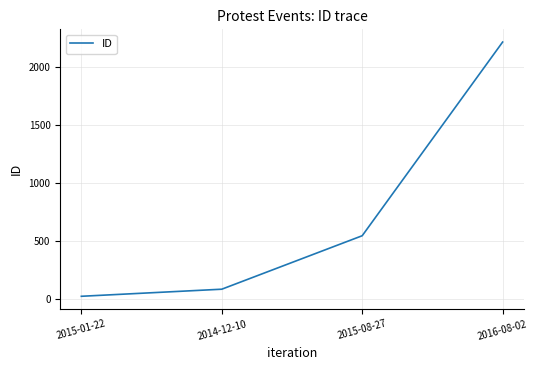

Count the number of categories in the chart.

4